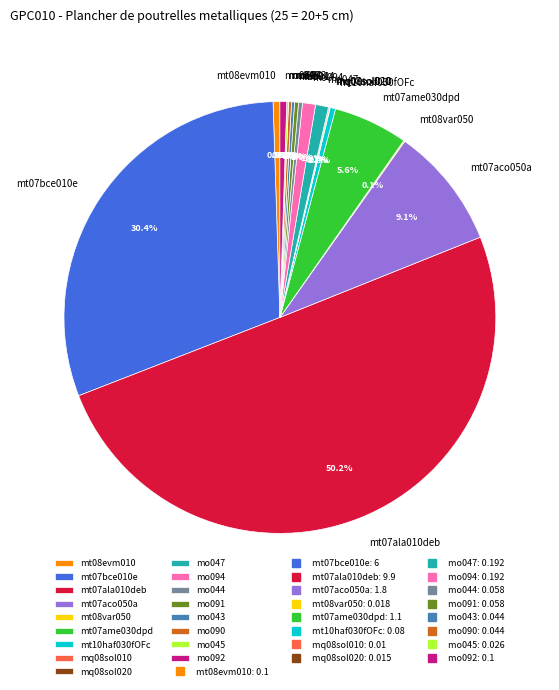

Does mt08evm010 account for over 50% of the chart?

No